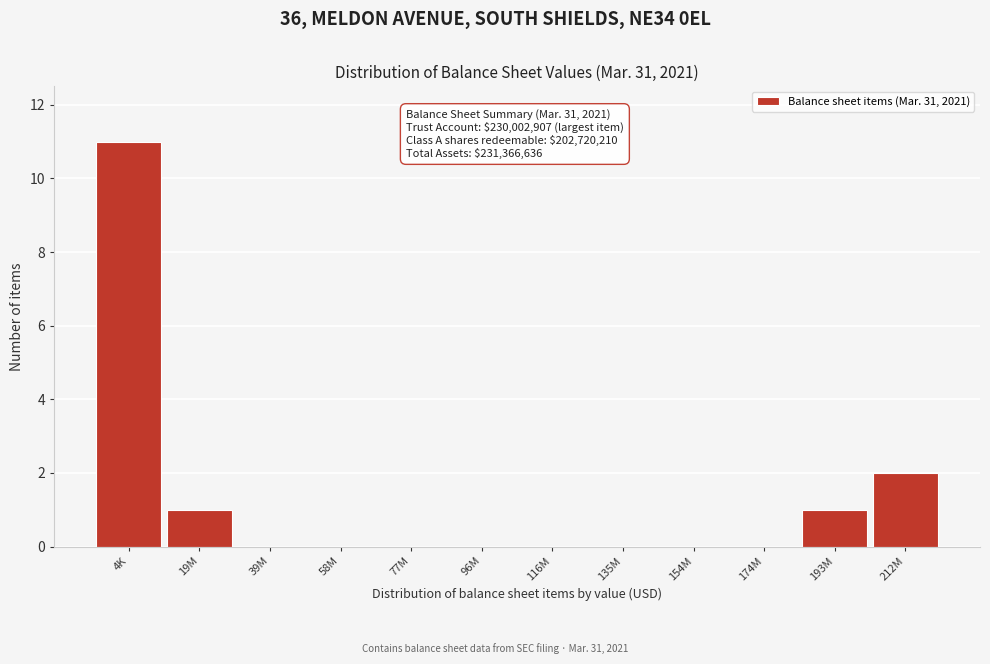

Reading left to right, what are all the values shown in this chart?

4K=11	19M=1	39M=0	58M=0	77M=0	96M=0	116M=0	135M=0	154M=0	174M=0	193M=1	212M=2